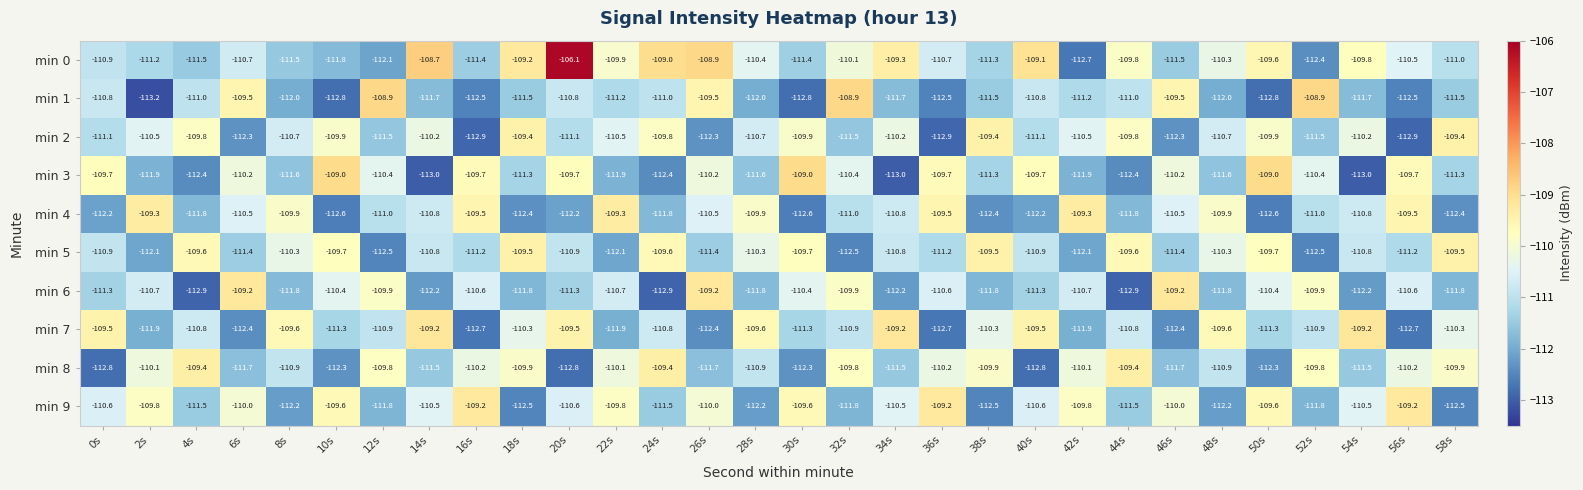

Which category has the lowest value across all series?

2s